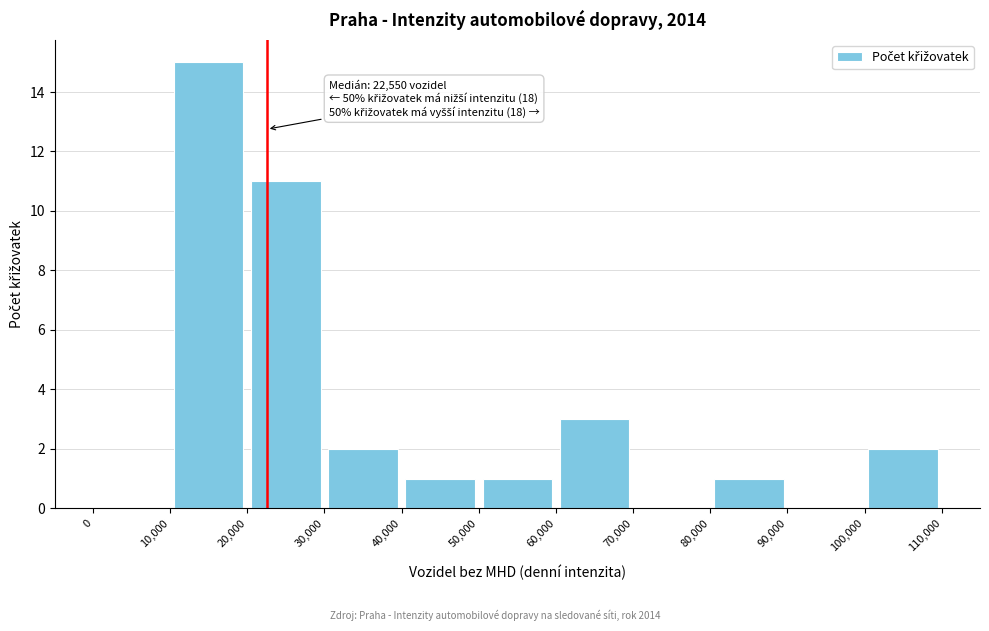

Over which range of the x-axis is the bar tallest?

10,000 to 20,000